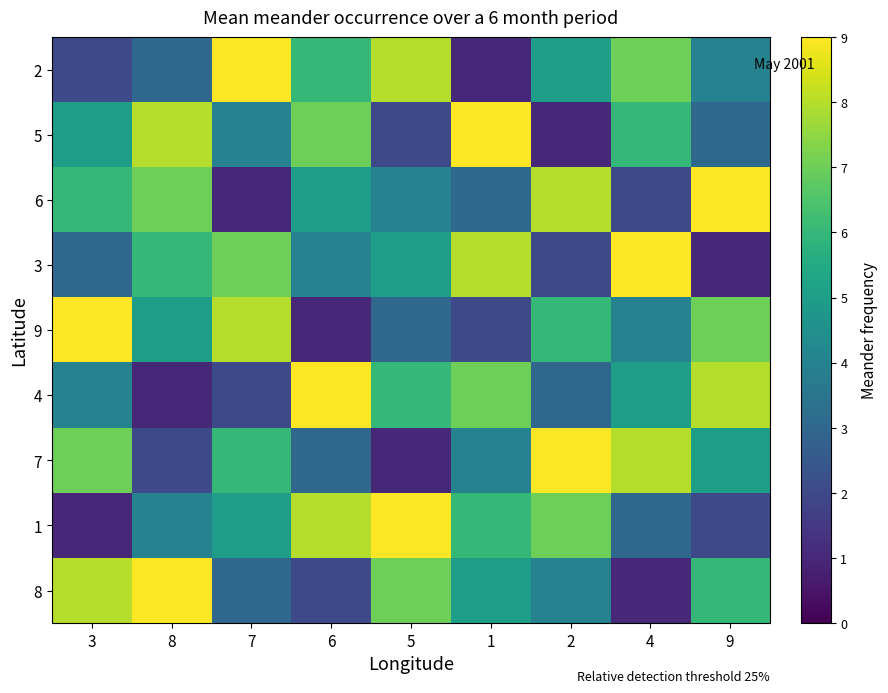

At 2, list the series in order from largest to smallest.

7, 6, 1, 9, 2, 8, 4, 3, 5